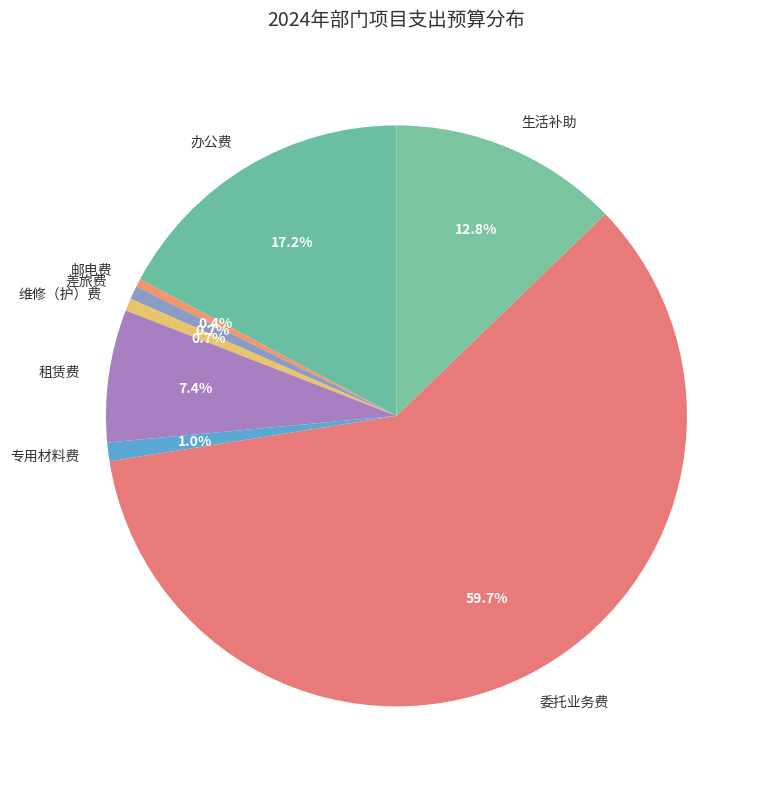

What is the largest slice in the pie chart?

委托业务费